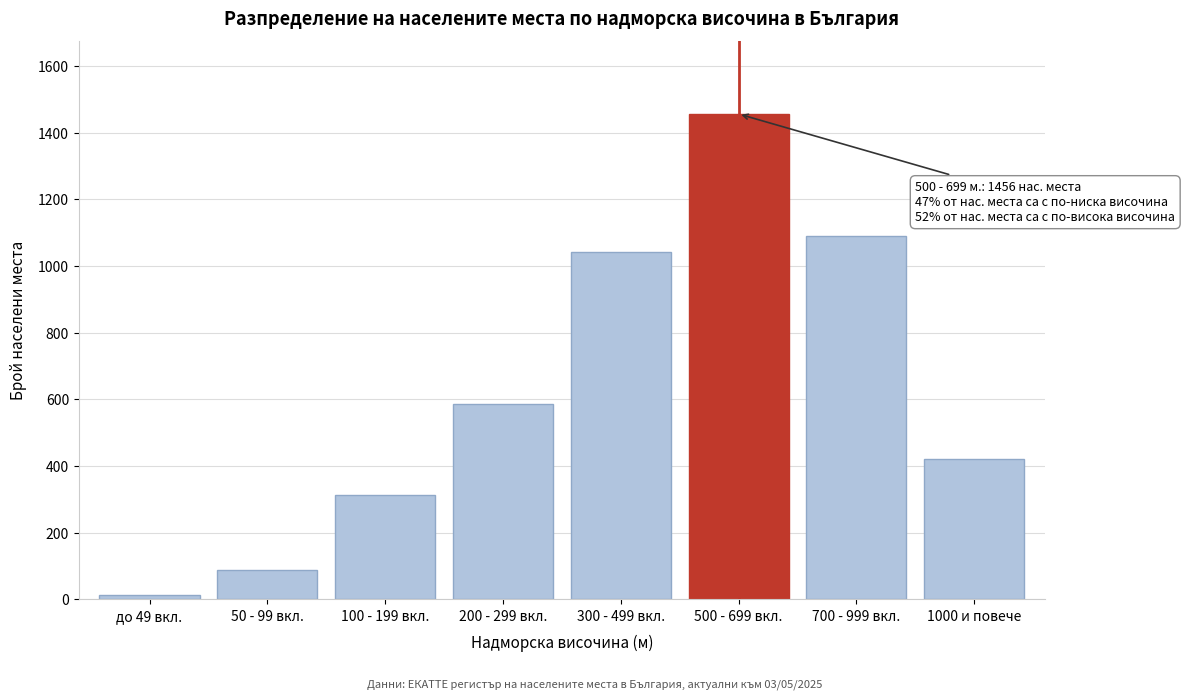

Reading left to right, list all the values displayed in this chart.

до 49 вкл.=12	50 - 99 вкл.=89	100 - 199 вкл.=312	200 - 299 вкл.=587	300 - 499 вкл.=1043	500 - 699 вкл.=1456	700 - 999 вкл.=1089	1000 и повече=421